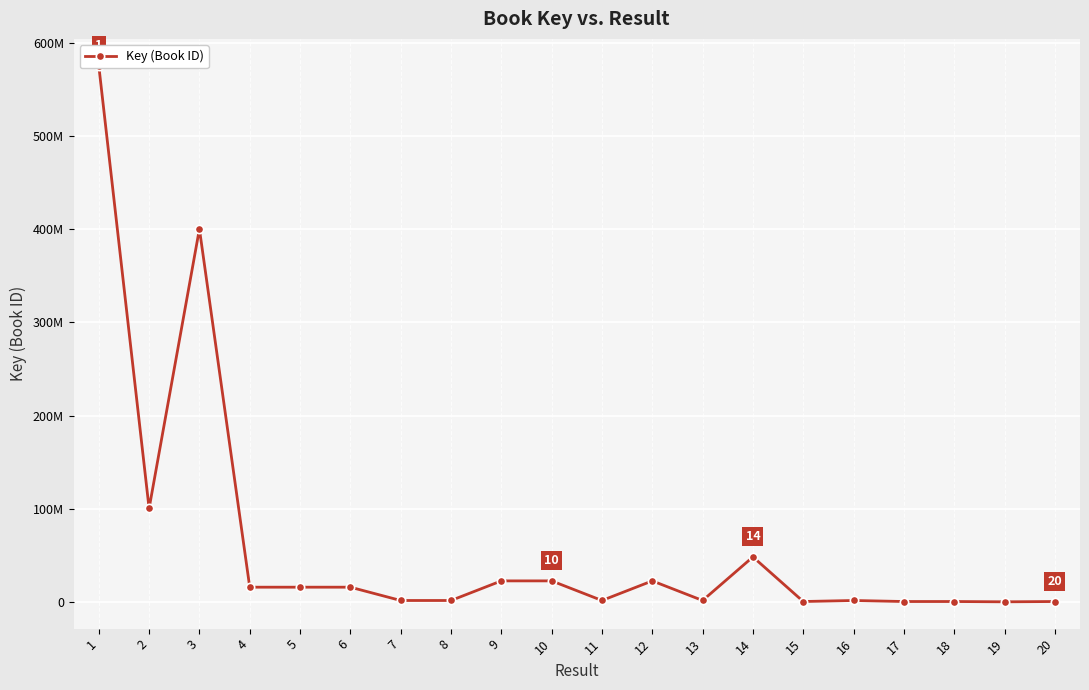

The value at 9 is 14222532. True or false?

False